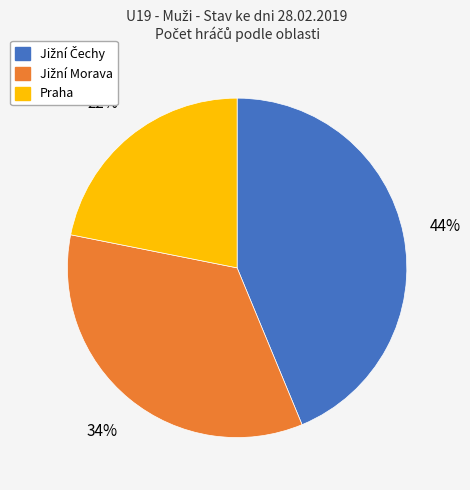

Does any single category account for the majority?

No